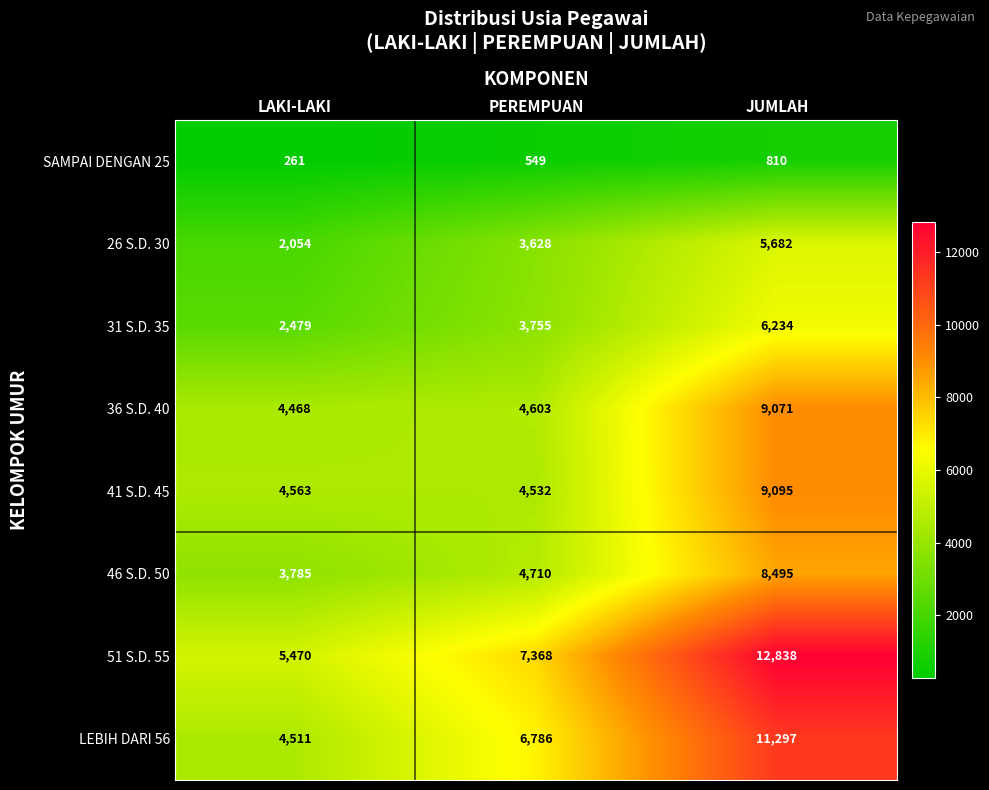

Reading right to left, extract all data points from this chart.

SAMPAI DENGAN 25: JUMLAH=810	PEREMPUAN=549	LAKI-LAKI=261
26 S.D. 30: JUMLAH=5682	PEREMPUAN=3628	LAKI-LAKI=2054
31 S.D. 35: JUMLAH=6234	PEREMPUAN=3755	LAKI-LAKI=2479
36 S.D. 40: JUMLAH=9071	PEREMPUAN=4603	LAKI-LAKI=4468
41 S.D. 45: JUMLAH=9095	PEREMPUAN=4532	LAKI-LAKI=4563
46 S.D. 50: JUMLAH=8495	PEREMPUAN=4710	LAKI-LAKI=3785
51 S.D. 55: JUMLAH=12838	PEREMPUAN=7368	LAKI-LAKI=5470
LEBIH DARI 56: JUMLAH=11297	PEREMPUAN=6786	LAKI-LAKI=4511